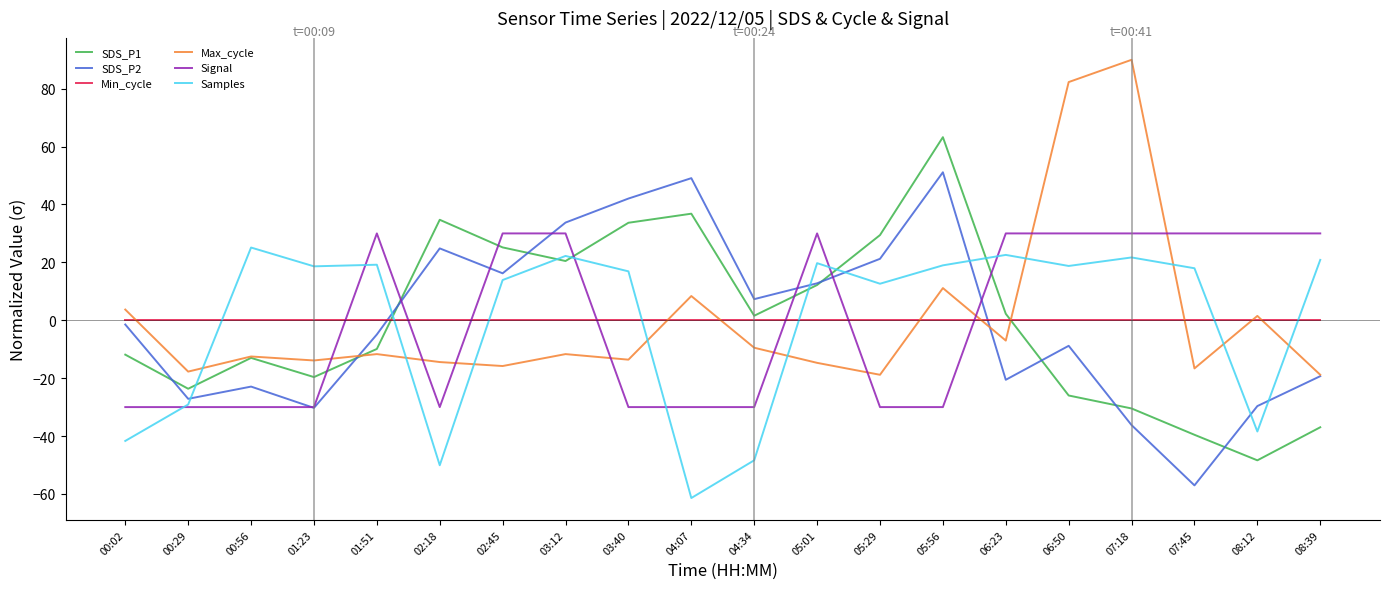

Which series changed the most between 00:02 and 04:07?

SDS_P2